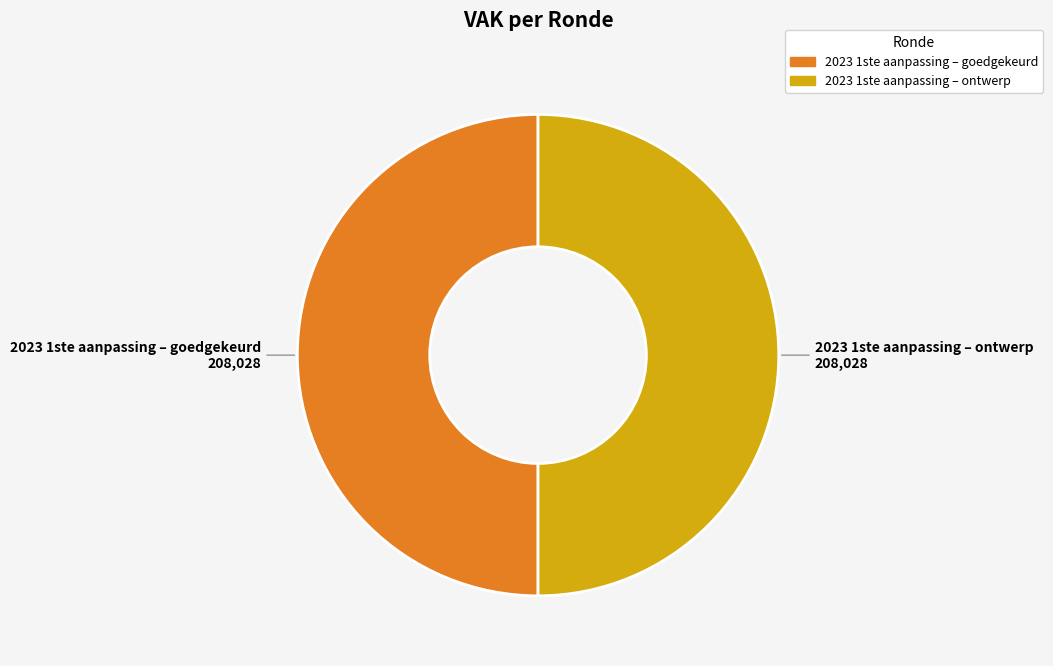

How many segments does this pie chart have?

2